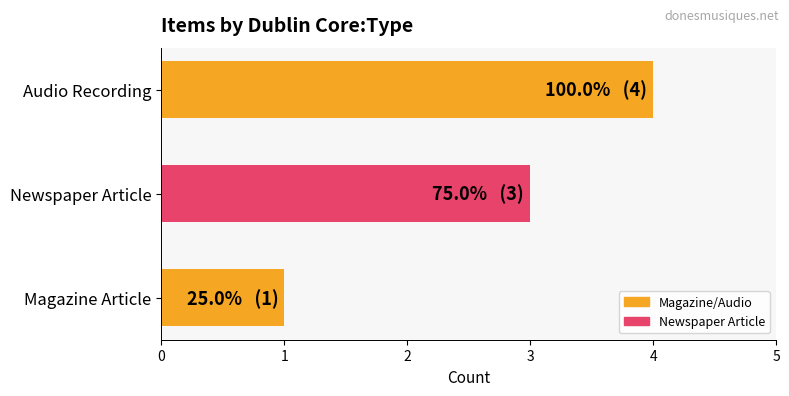

How many bars are there in total?

3